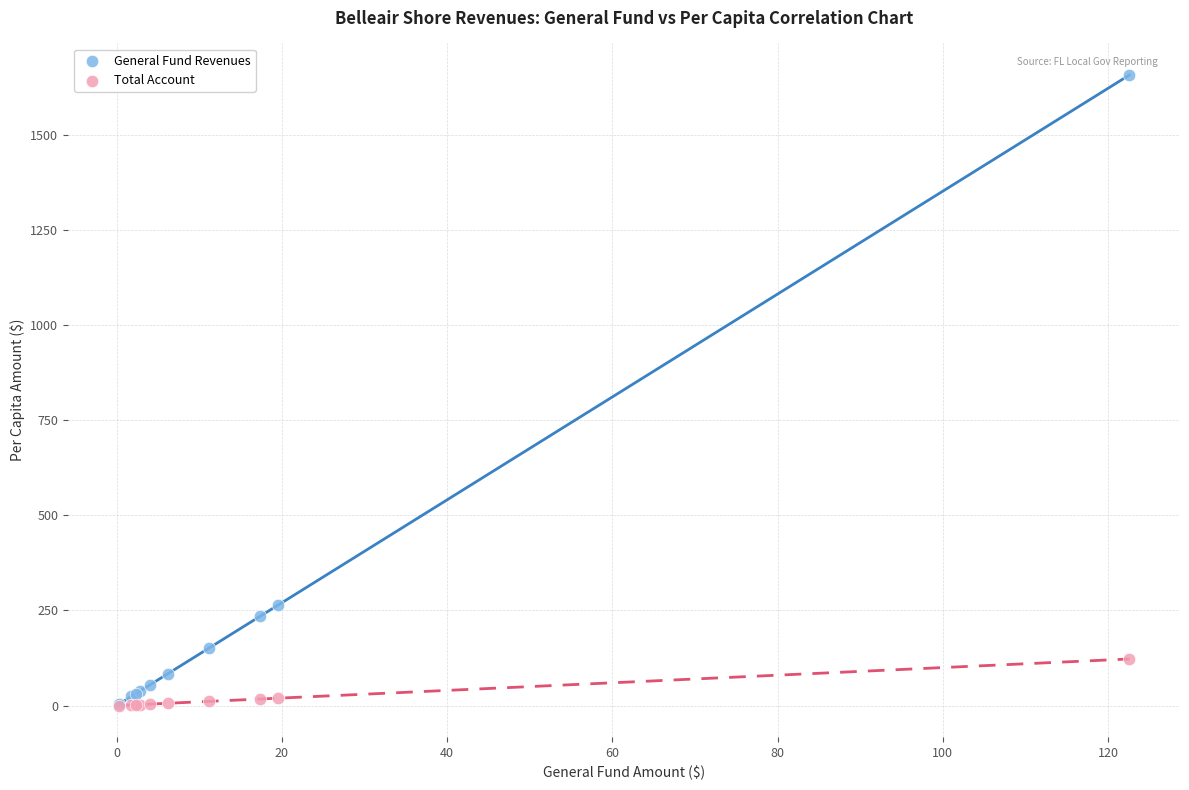

Across all series, what Y value is closest to 828?

263.9